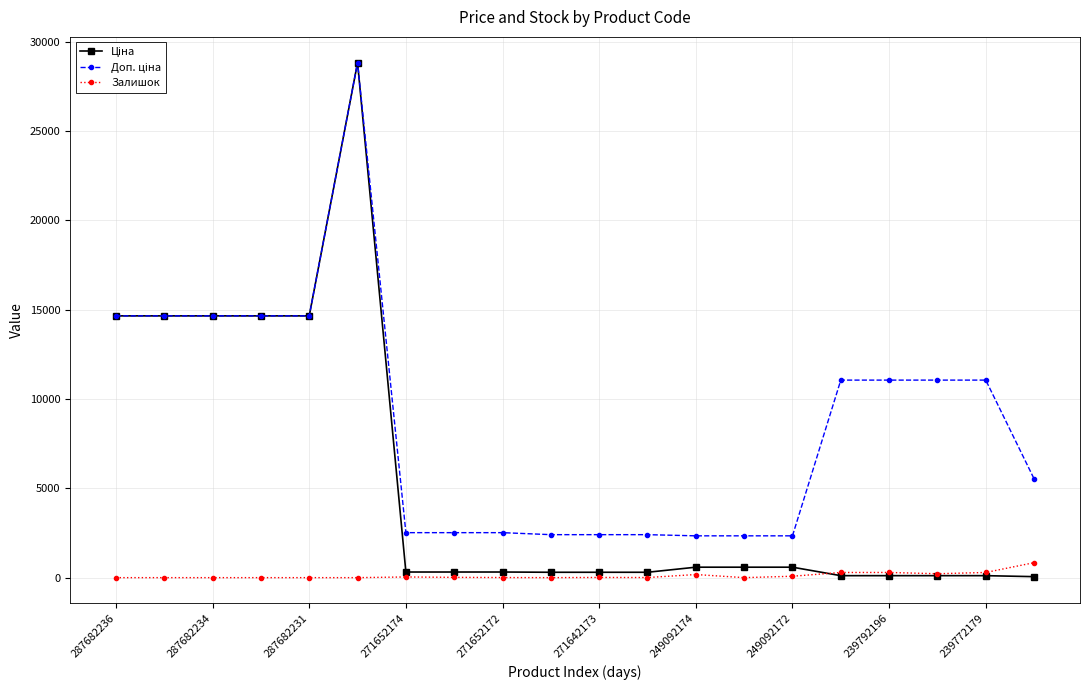

At how many categories does at least one series exceed 10428?

10